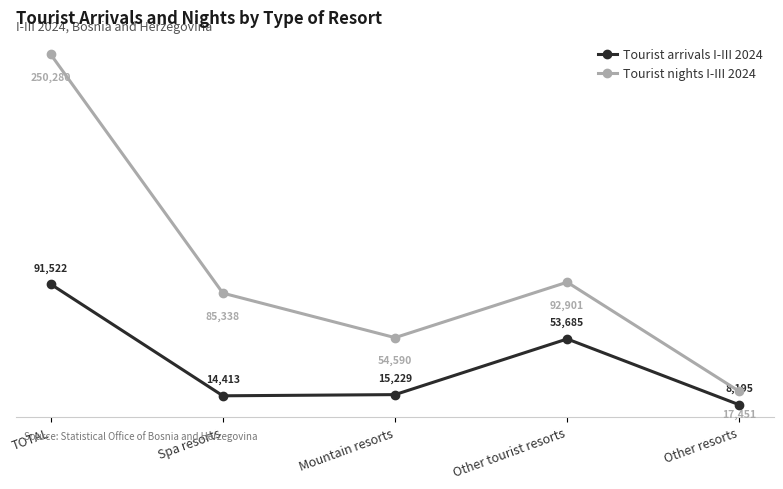

At which label is Tourist arrivals I-III 2024 closest to 49858?

Other tourist resorts